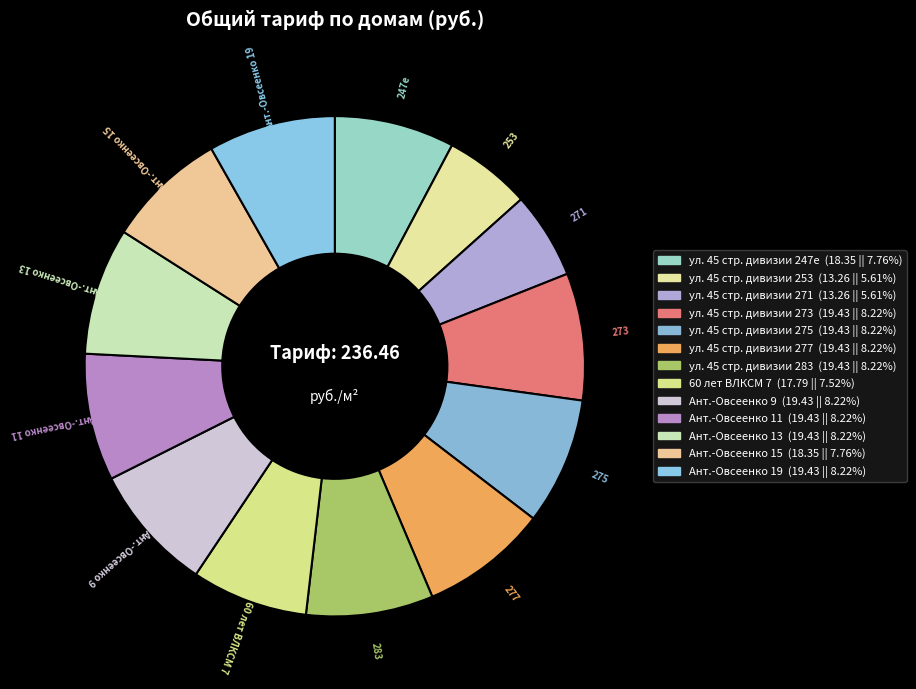

What percentage is the Ант.-Овсеенко 9 slice, to the nearest percent?

8%